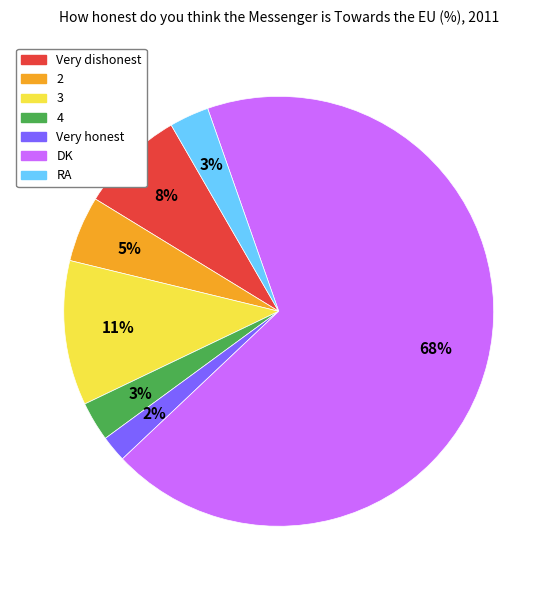

To the nearest percent, what is the average slice percentage?

14%